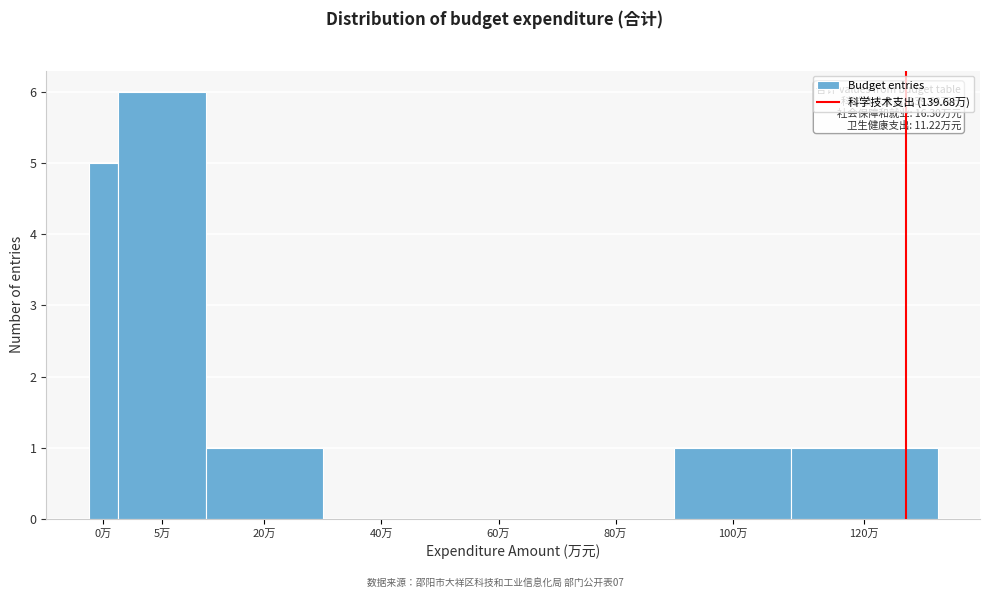

Reading left to right, extract all data points from this chart.

0万=5	5万=6	20万=1	40万=0	60万=0	80万=0	100万=1	120万=1